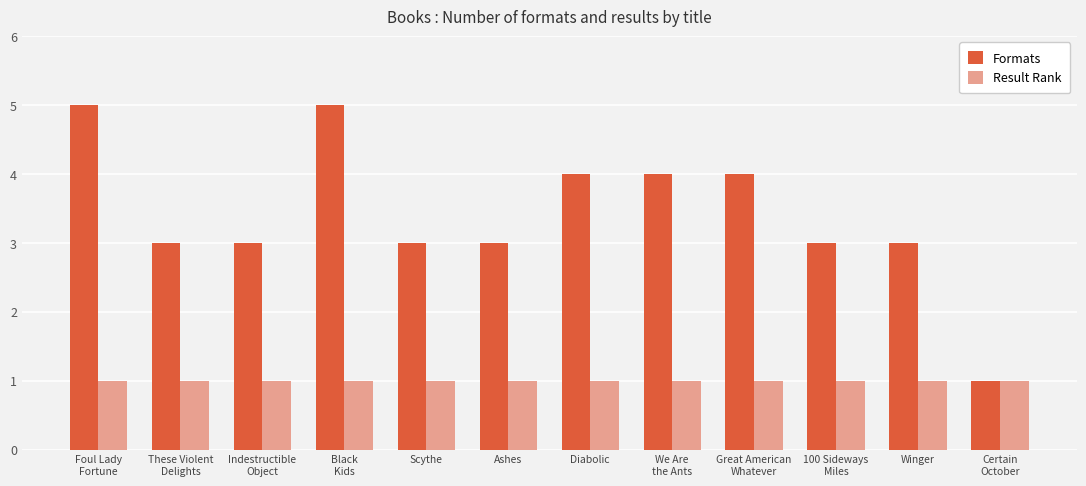

What is the value of the Formats bar at the 11th from the left?

3